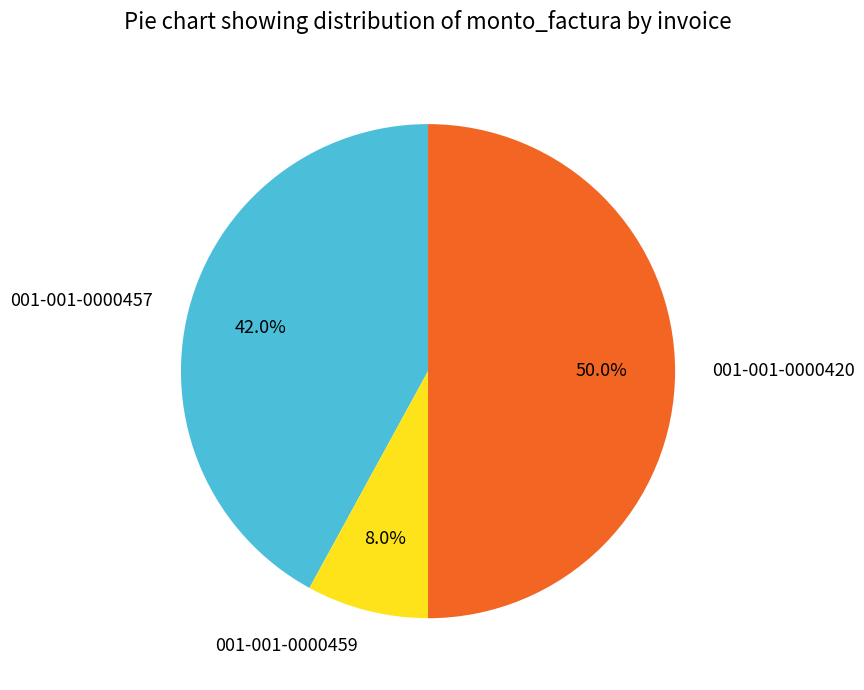

Which slice is the largest?

001-001-0000420